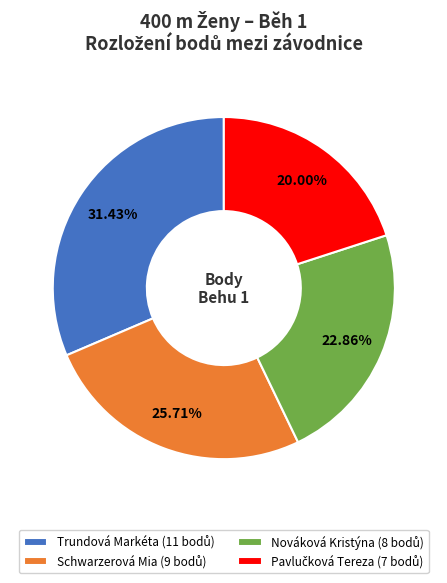

To the nearest percent, what portion does Schwarzerová Mia represent?

26%